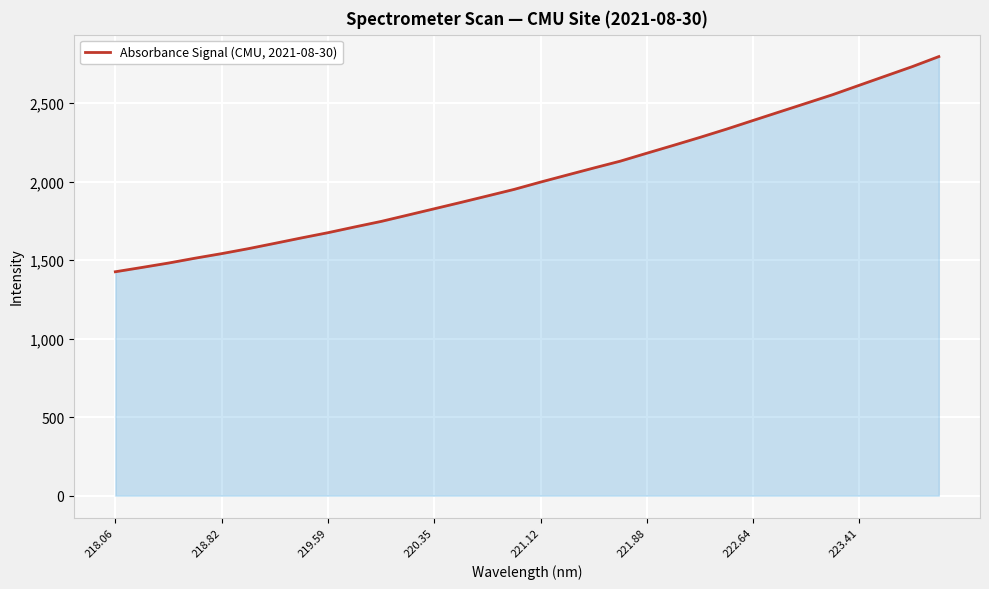

What is the difference between the maximum and minimum values?

1370.1